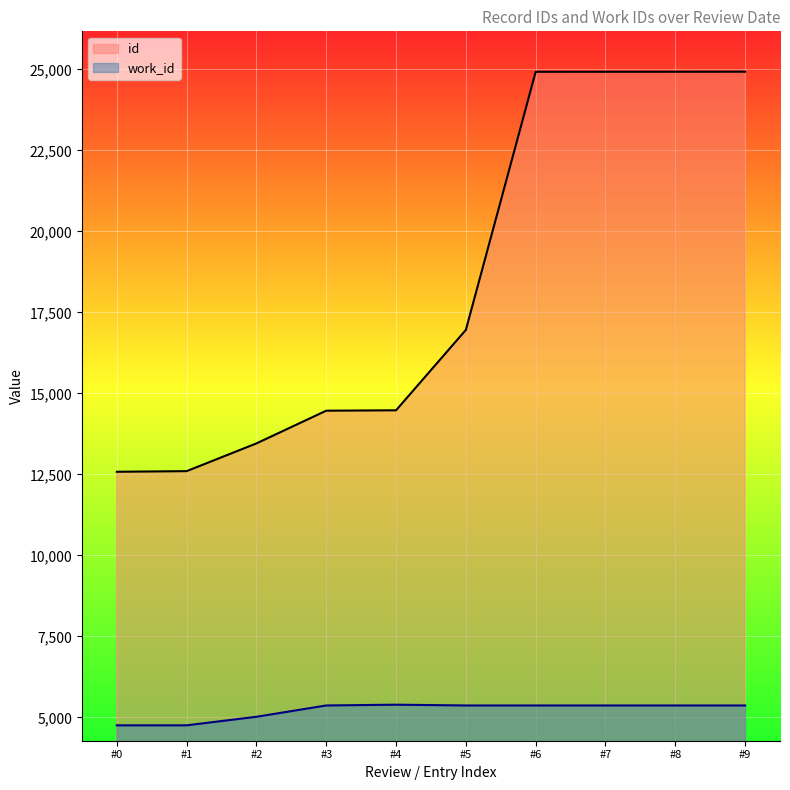

What is the highest value of the id series?

24929